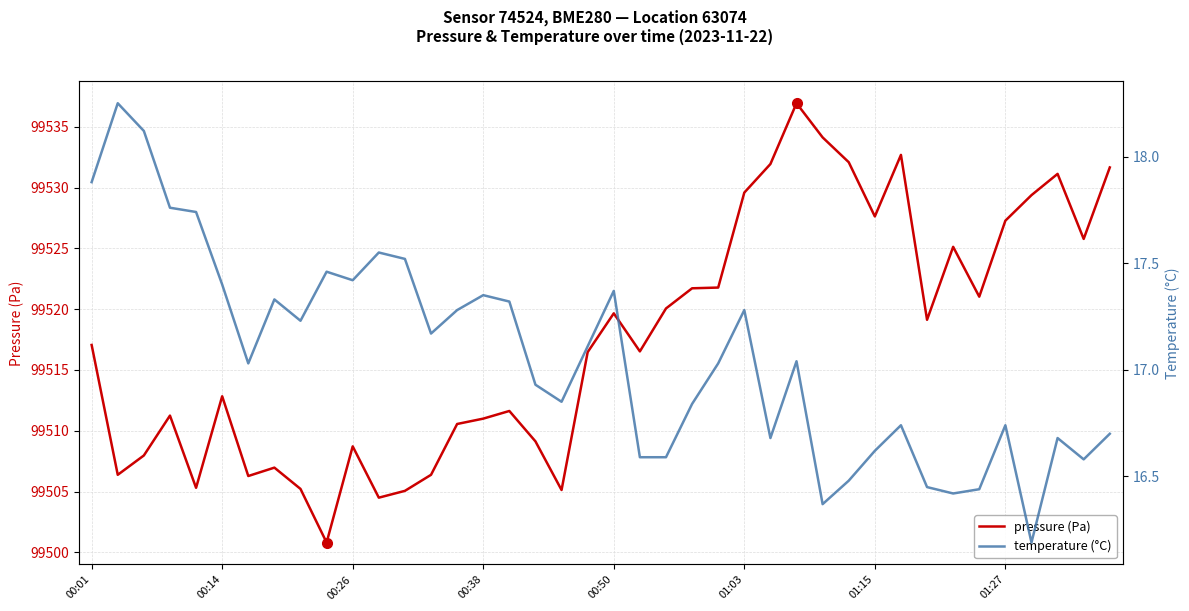

How many data points in temperature (°C) are less than 17?

18